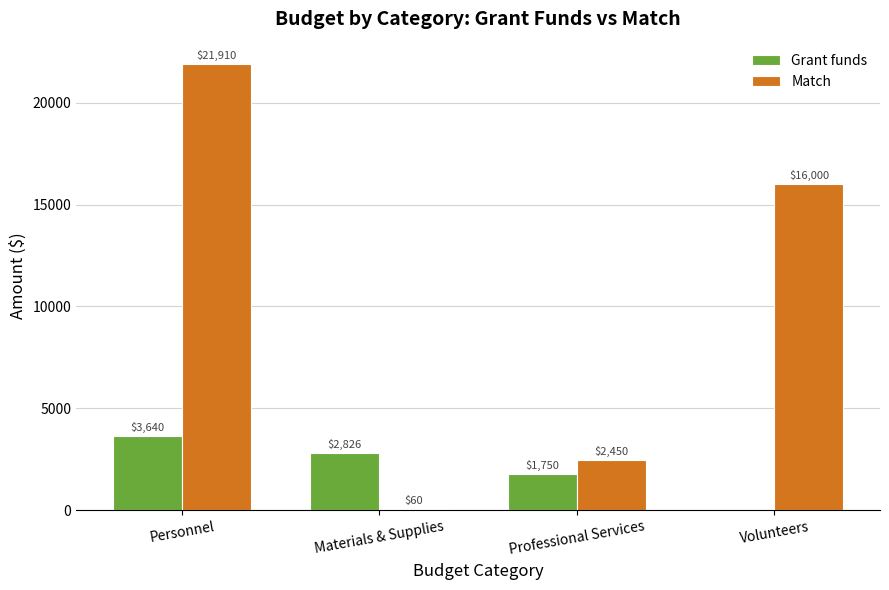

Which series changed the most between Personnel and Materials & Supplies?

Match